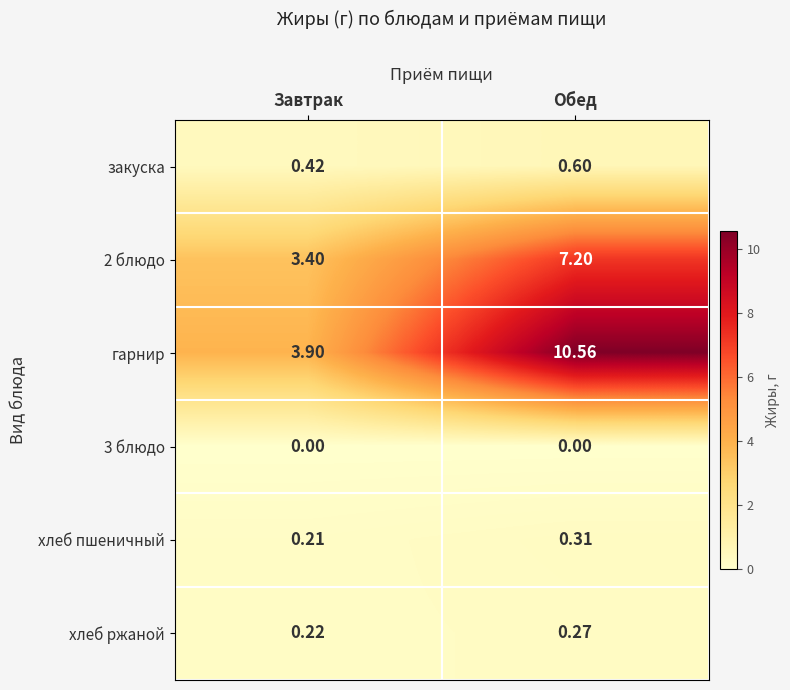

Count the number of data series in this chart.

6